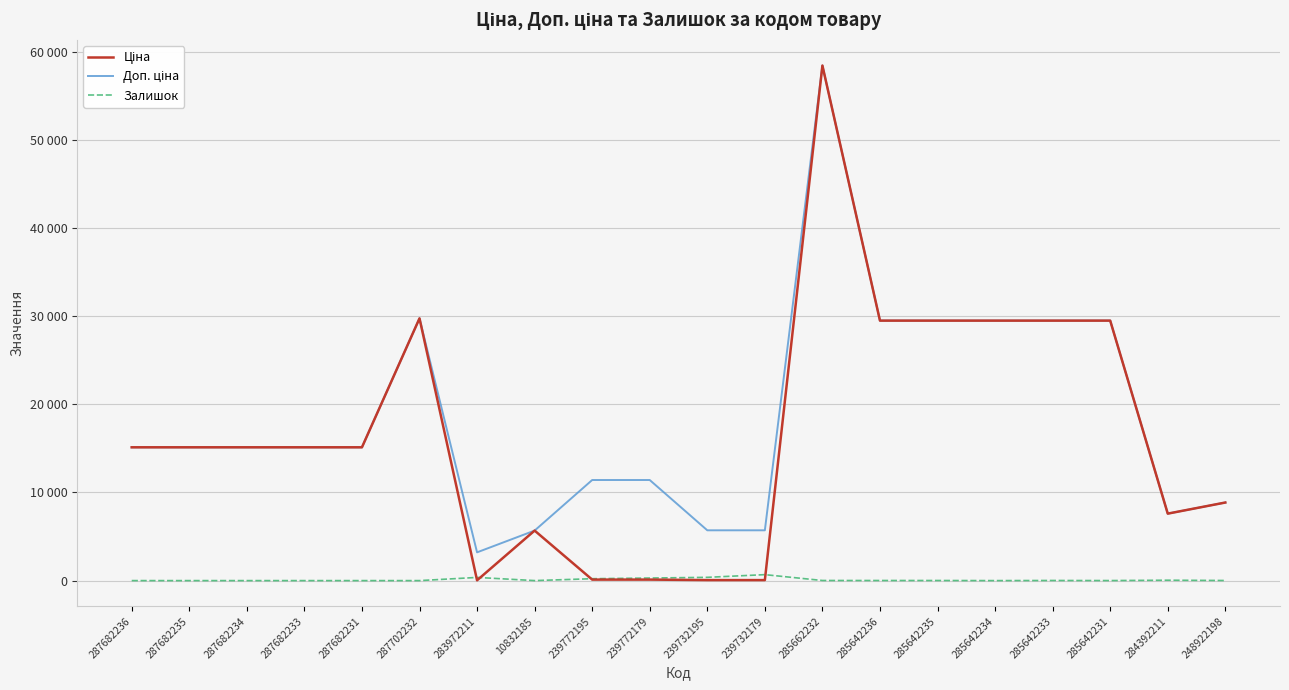

True or false: Ціна and Доп. ціна intersect in this chart.

False